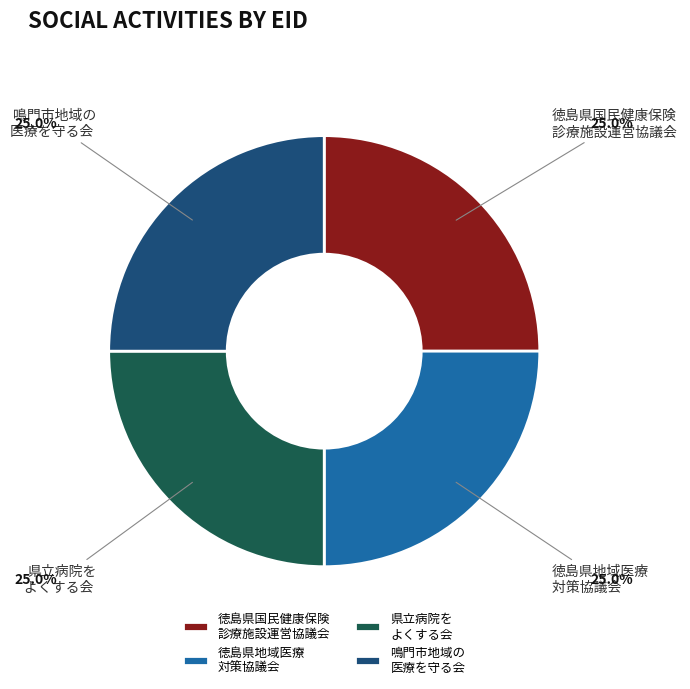

What is the total percentage of 徳島県地域医療 対策協議会 and 県立病院を よくする会?

50.0%